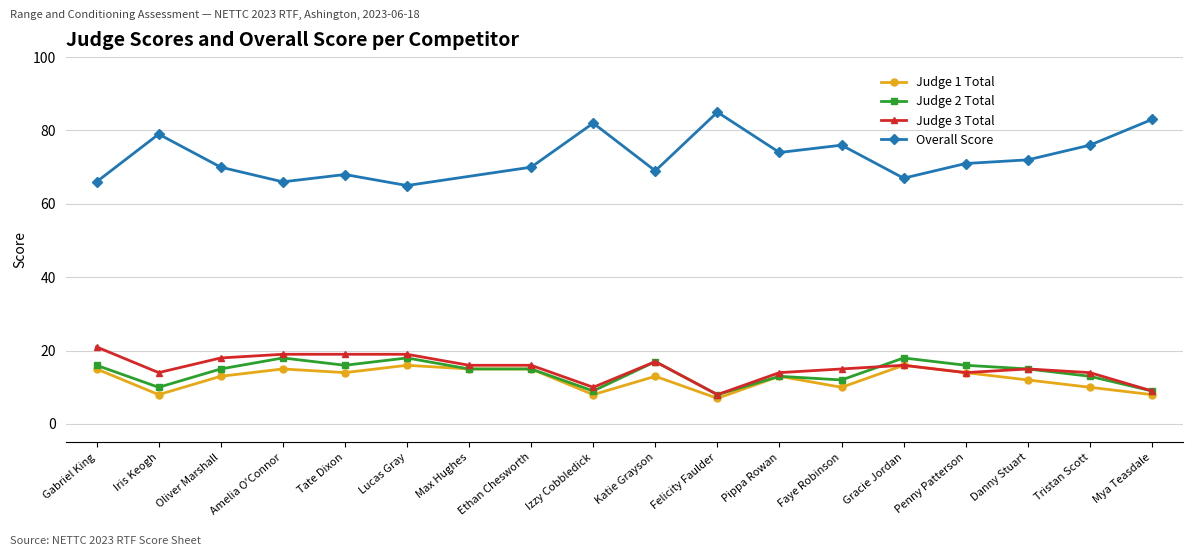

What is the label of the 9th point from the right?

Katie Grayson